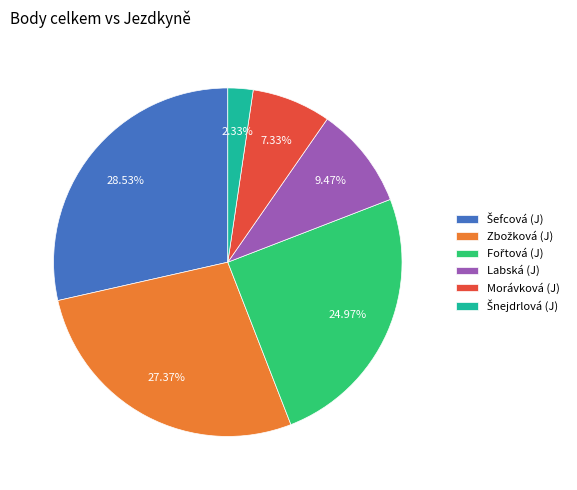

Is there any slice that represents more than half of the pie?

No